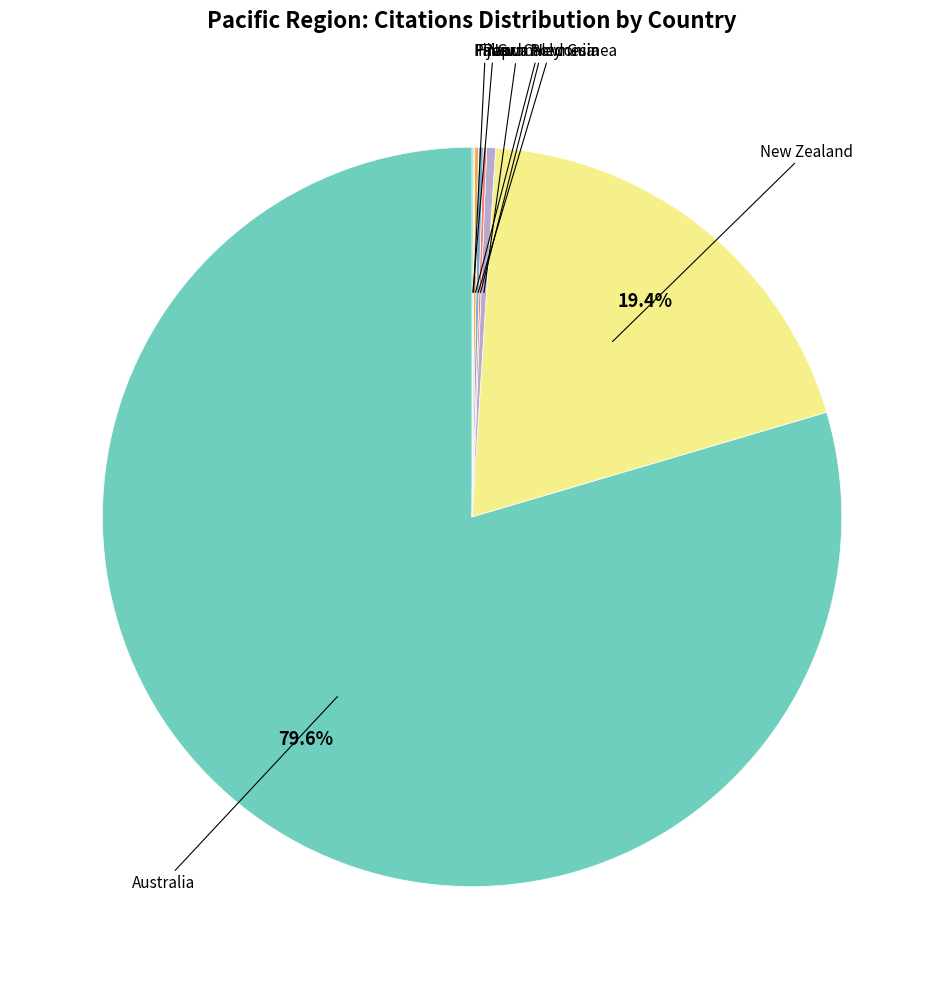

Count the number of slices in the pie.

8